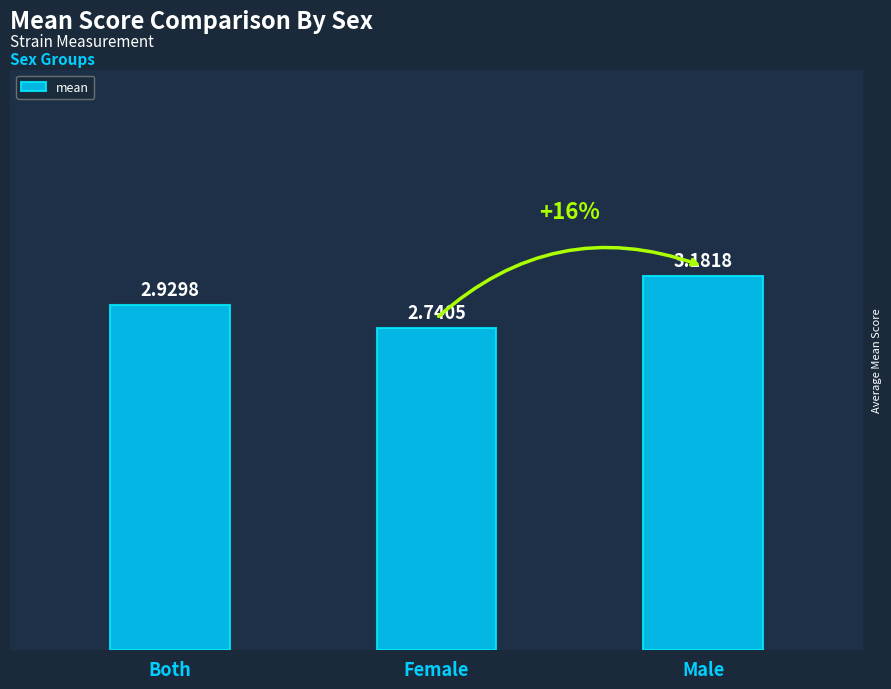

How many data points does each series have?

3